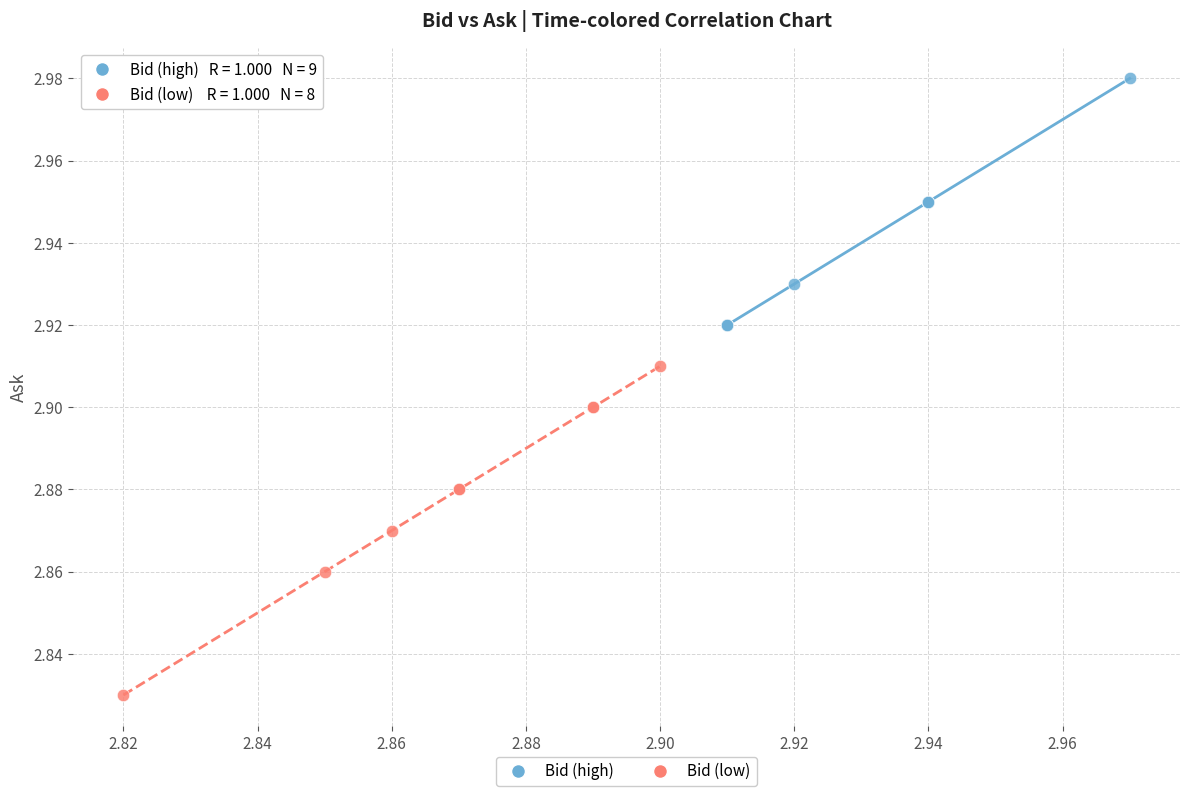

What are all the series names shown in the legend?

Bid (high), Bid (low)